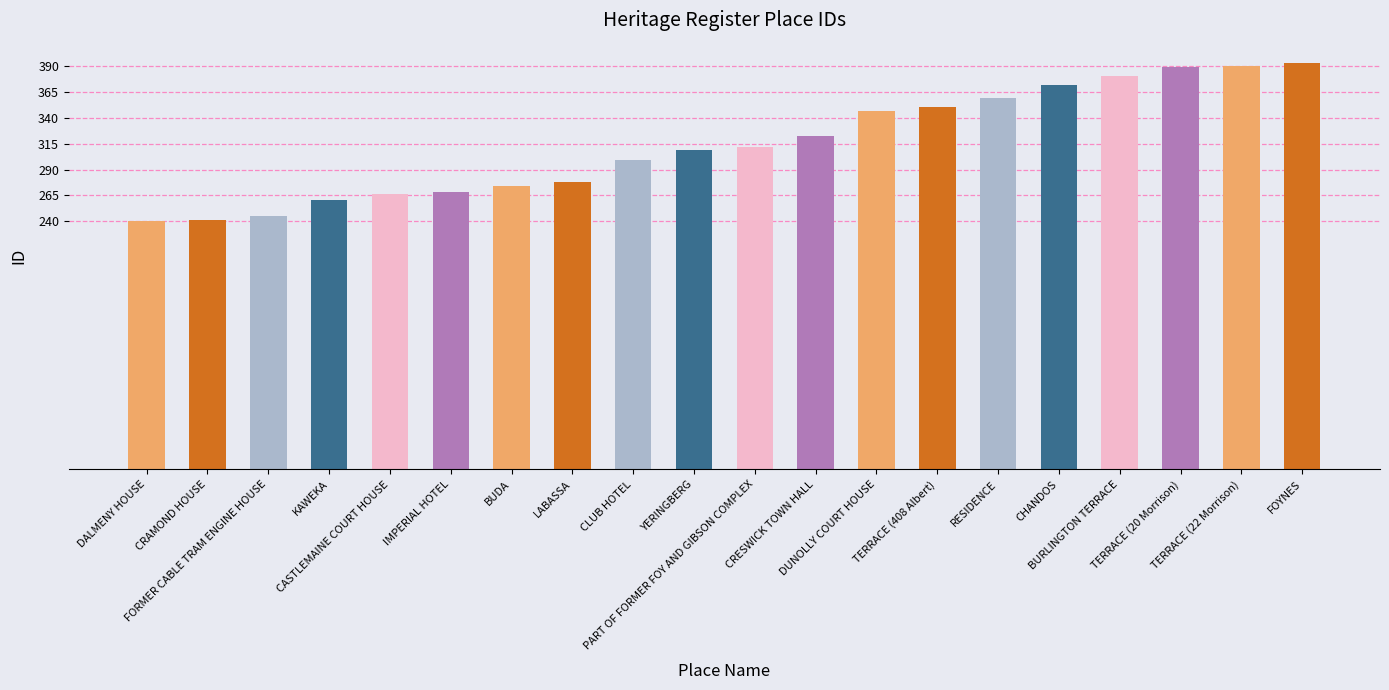

What is the sum of all values?

6295